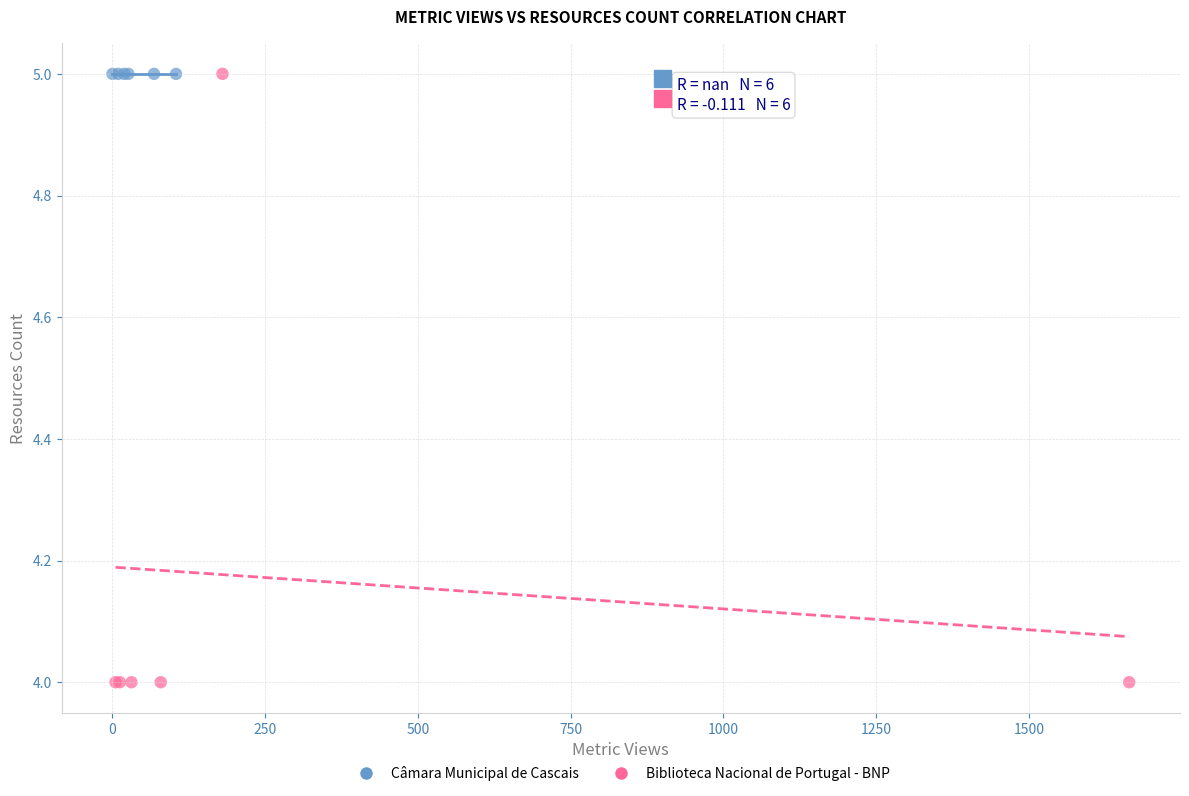

Which series contains the lowest Y value?

Biblioteca Nacional de Portugal - BNP